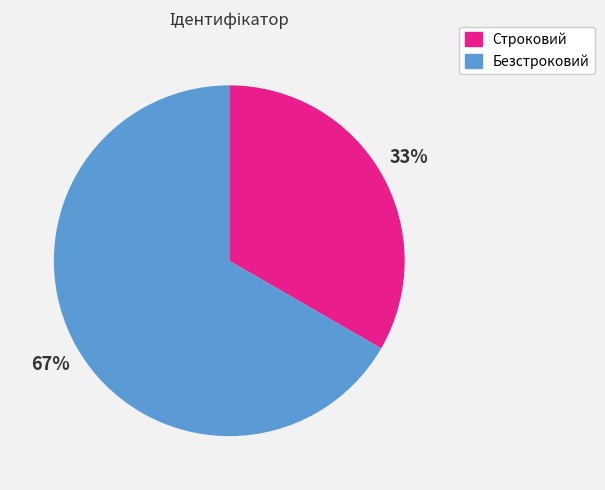

To the nearest percent, what percentage of the pie is Безстроковий?

67%